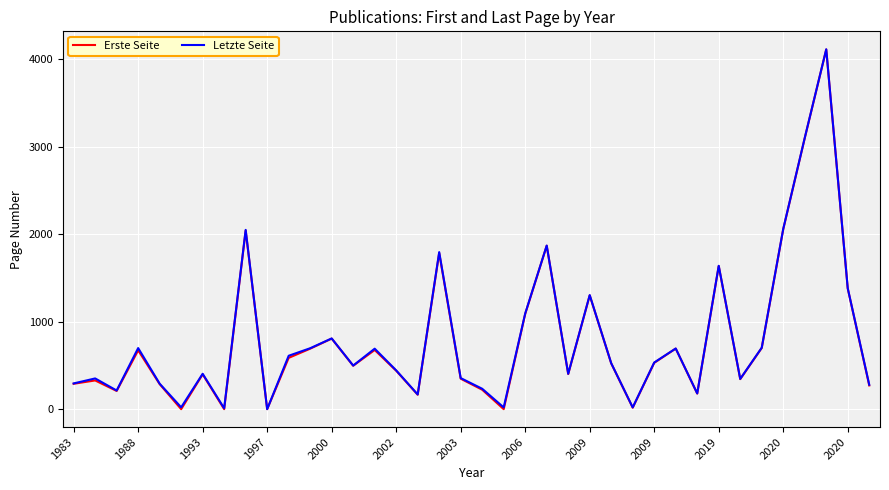

What is the greatest value displayed?

4112